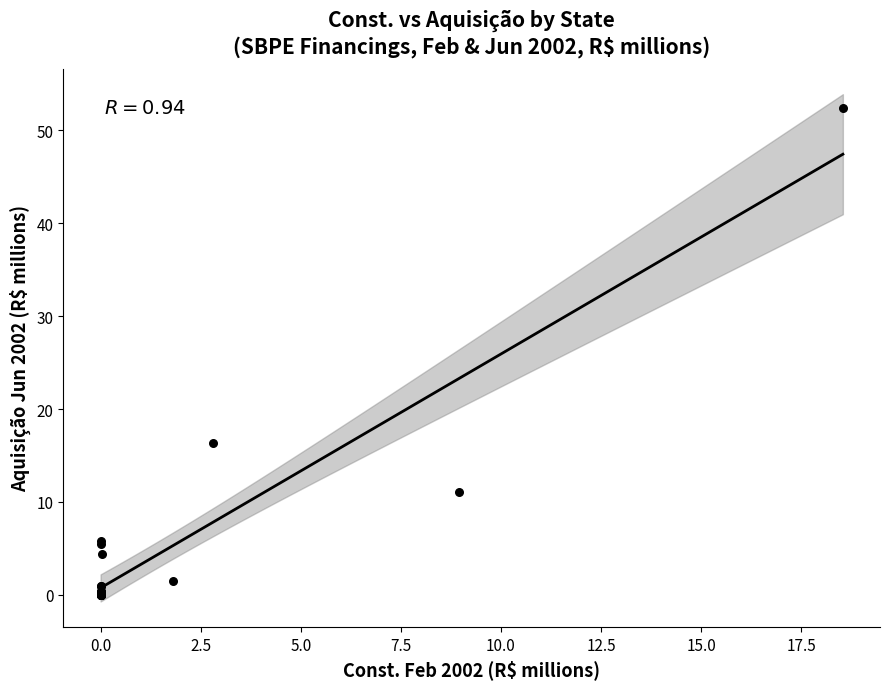

What Y value in the scatter plot is closest to 26?

16.3